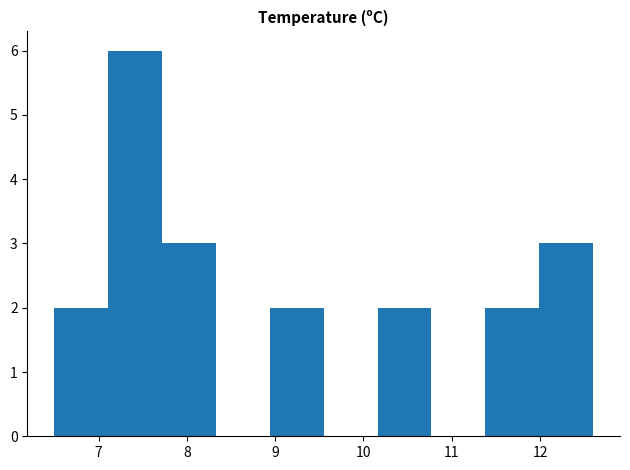

Which range on the x-axis has the tallest bar?

7.11 to 7.72